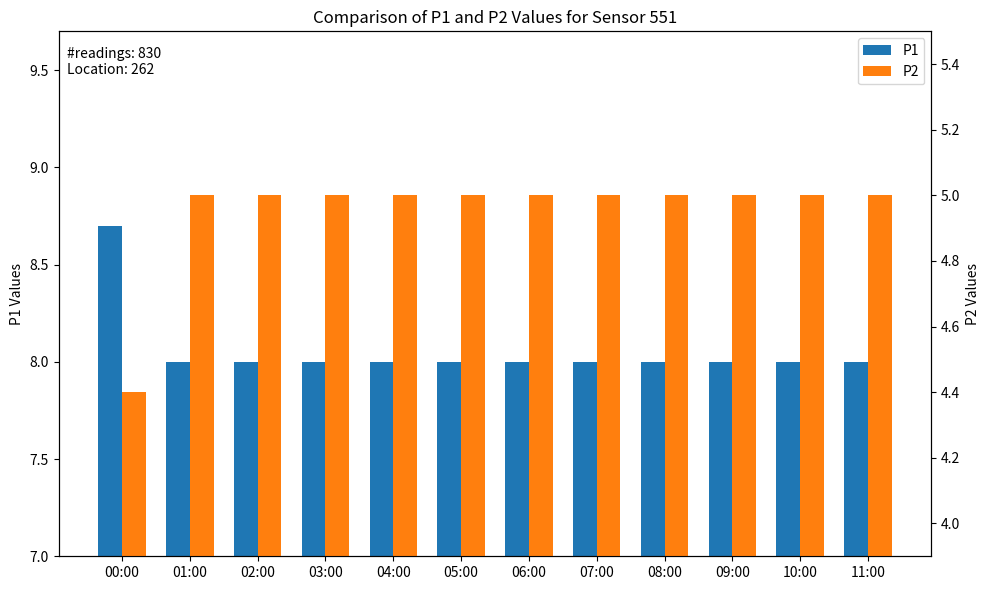

At which label is P2 closest to 4?

00:00